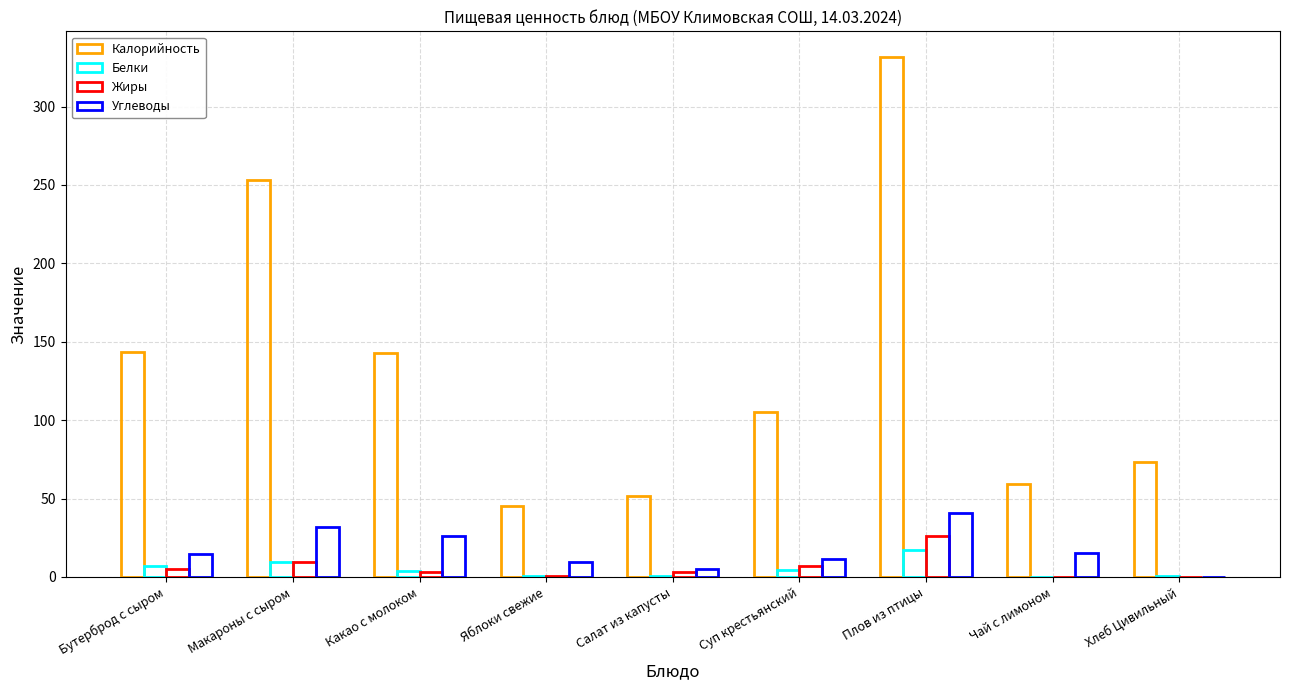

Count the number of categories in the chart.

9